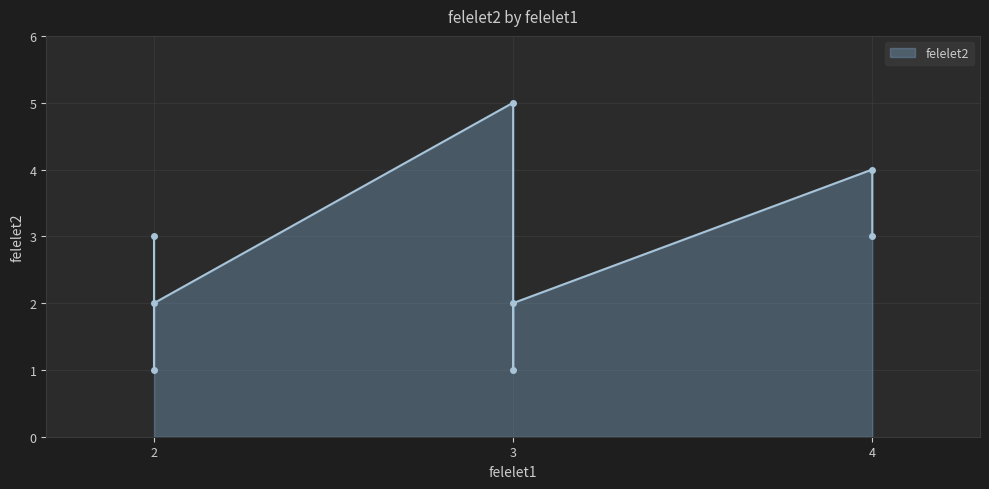

What is the sum of all values?

26